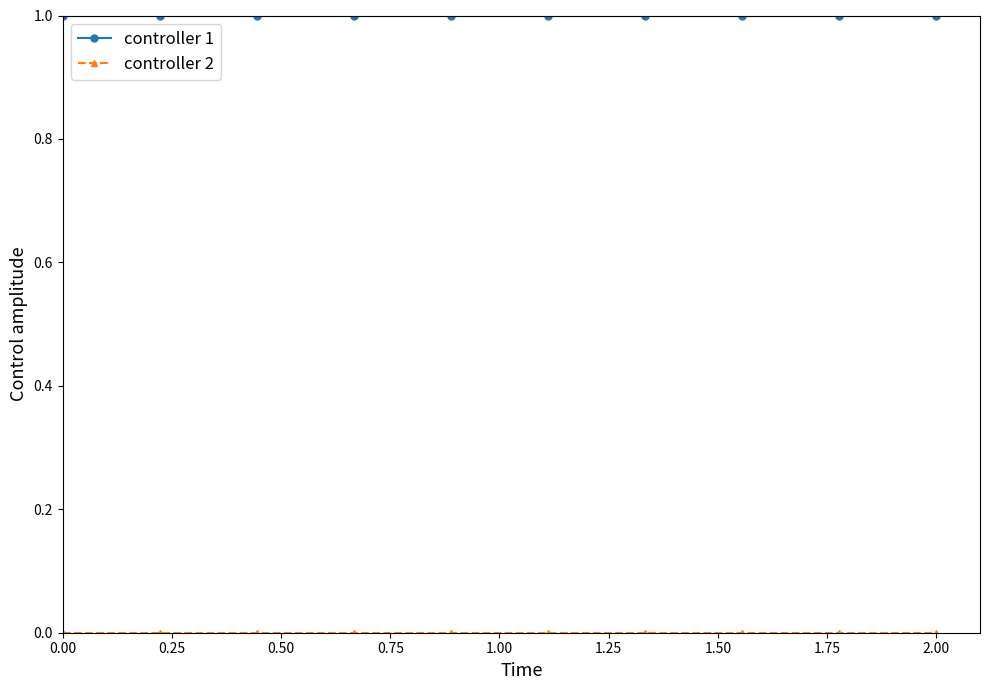

Which series has the largest total across all categories?

controller 1